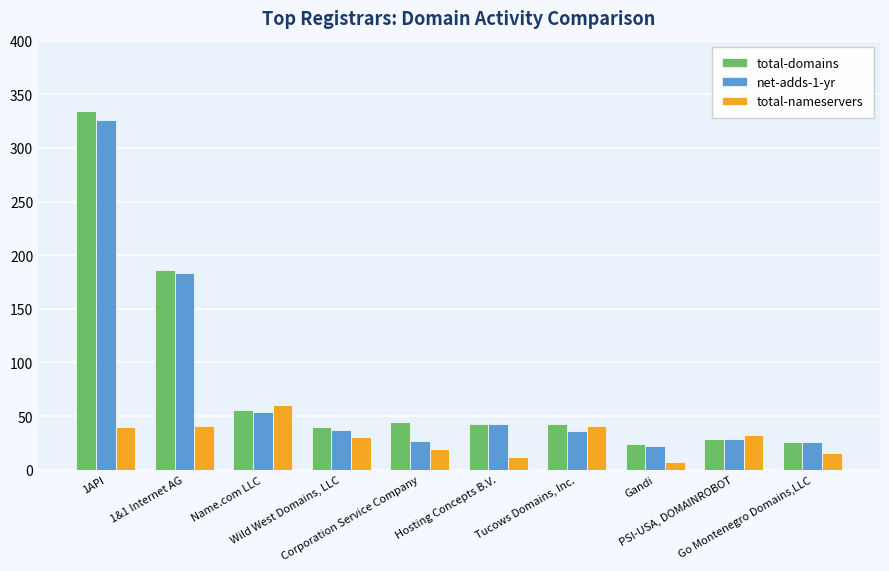

At 1API, list the series in order from smallest to largest.

total-nameservers, net-adds-1-yr, total-domains